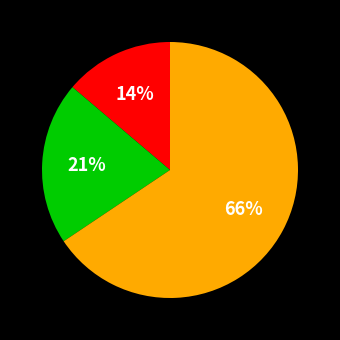

To the nearest percent, what is the average slice percentage?

33%